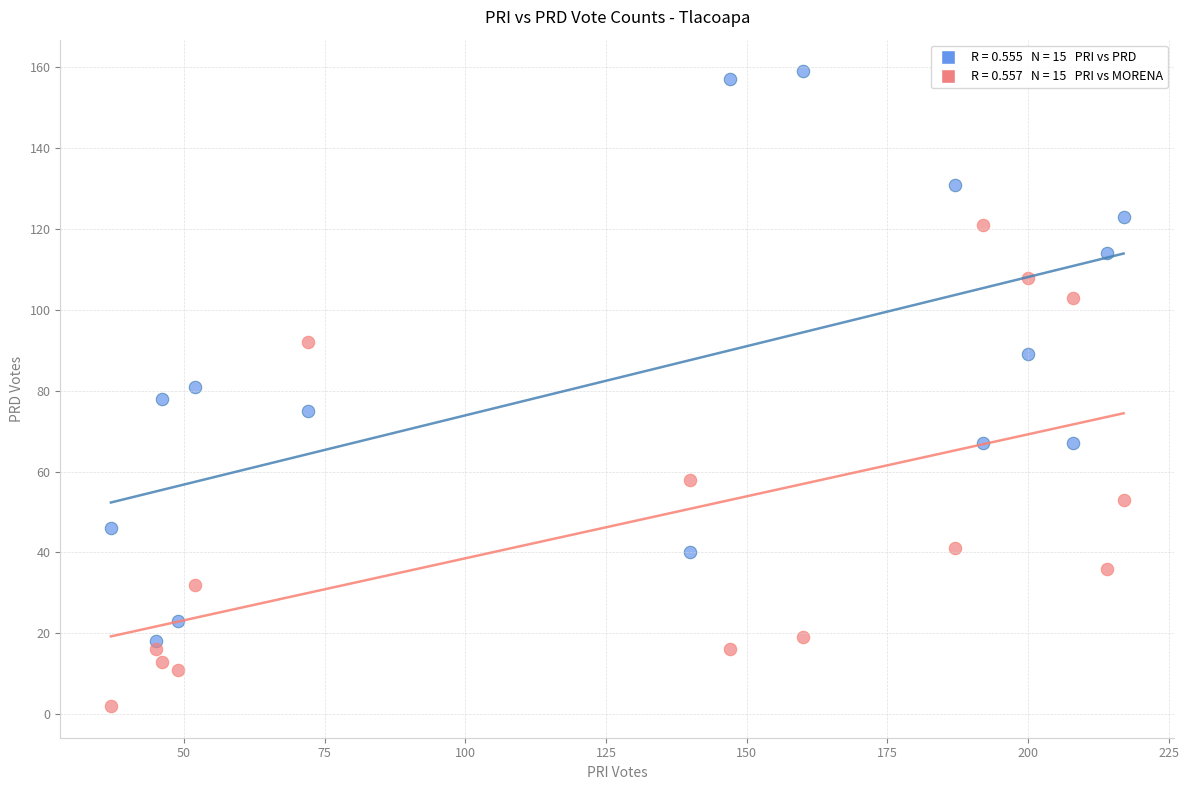

Across all data points, what is the range of X values (max minus min)?

180